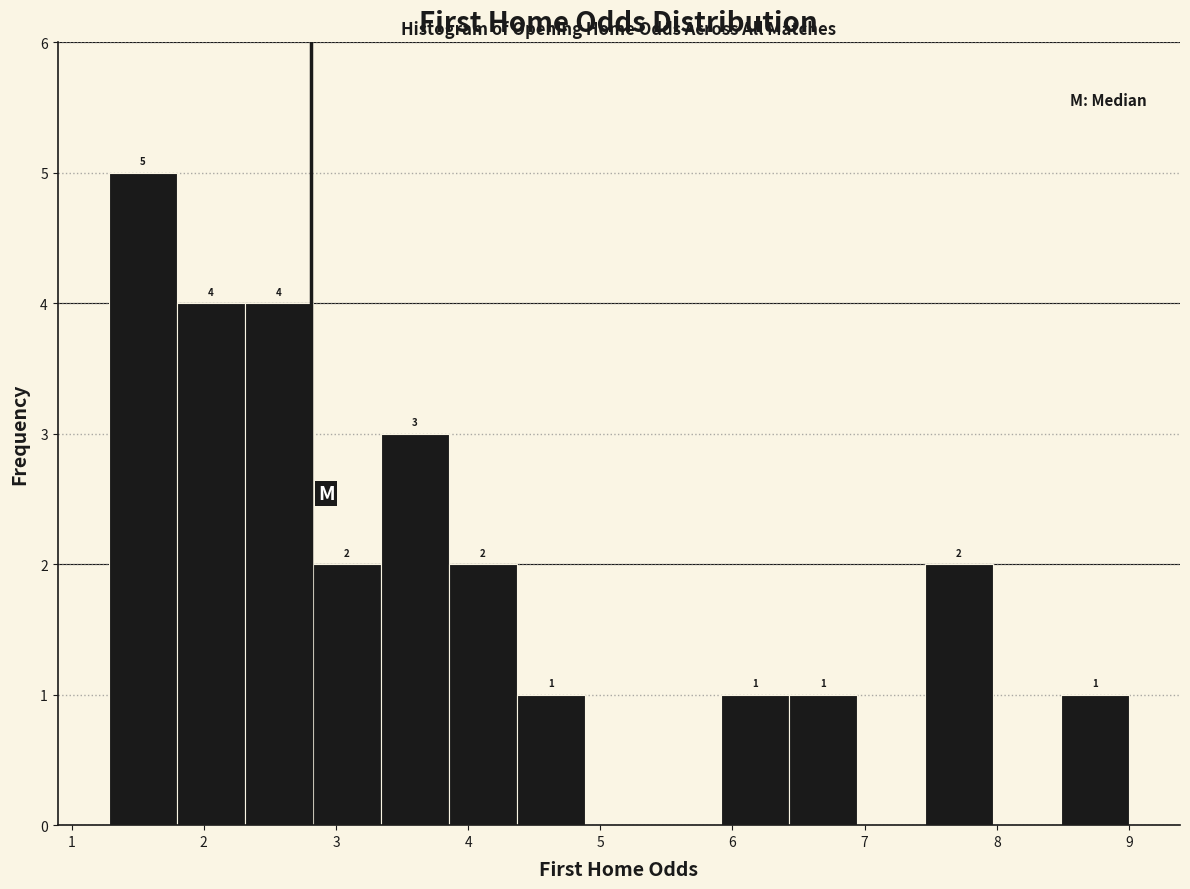

Over which range of the x-axis is the bar tallest?

1.3 to 1.8